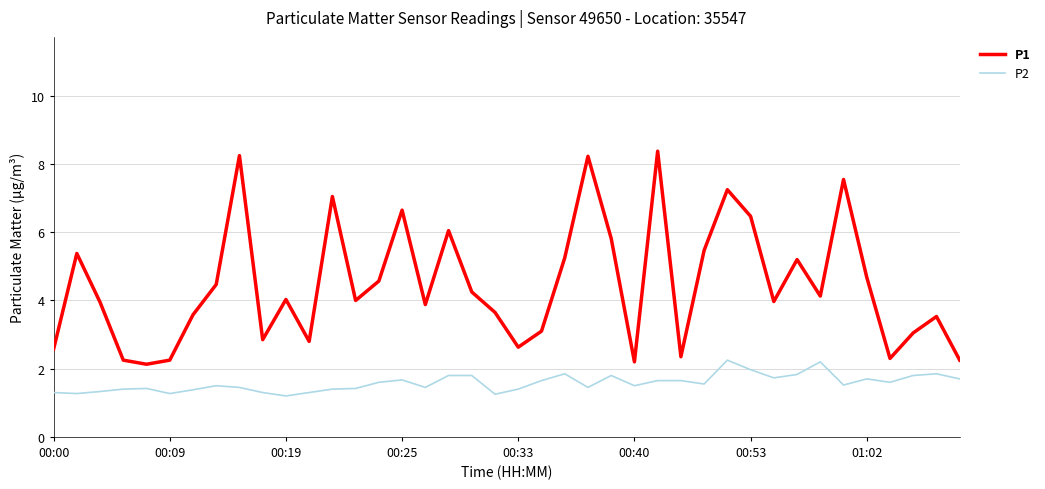

What is the difference between the maximum and second lowest values in the P1 series?

6.2